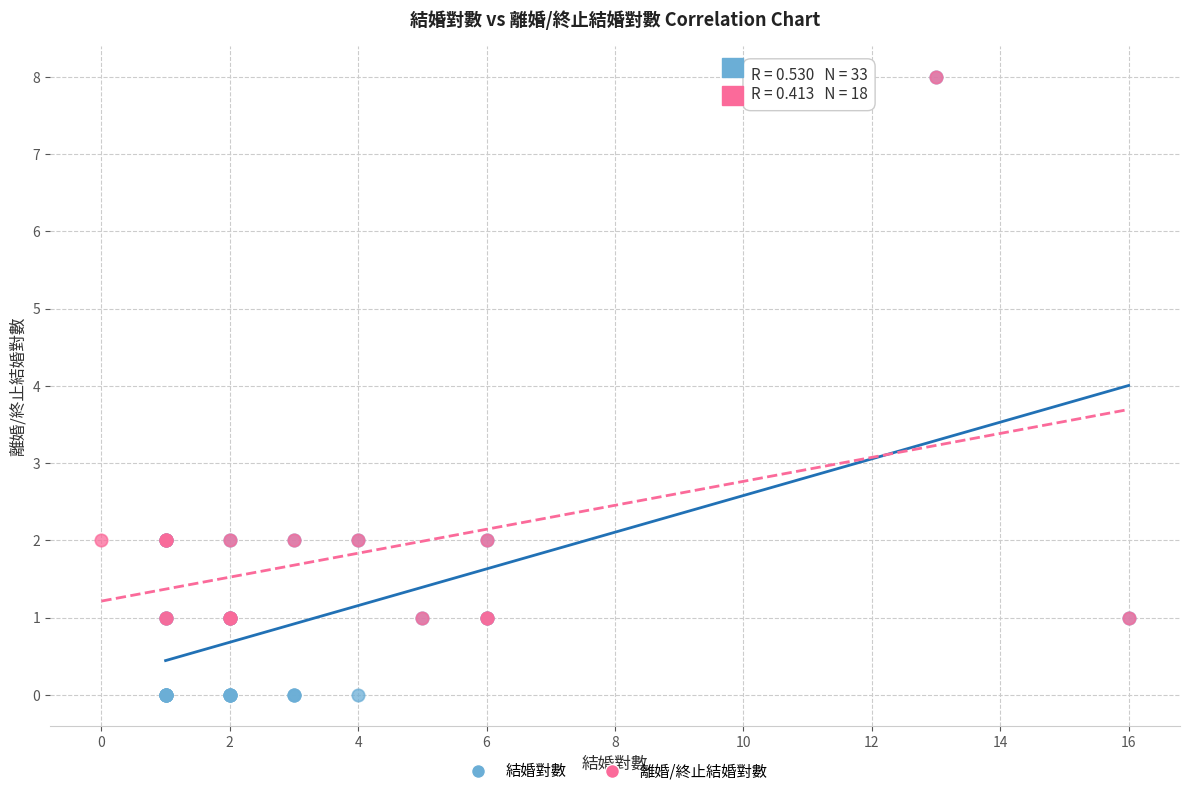

Which series reaches the minimum Y coordinate?

結婚對數